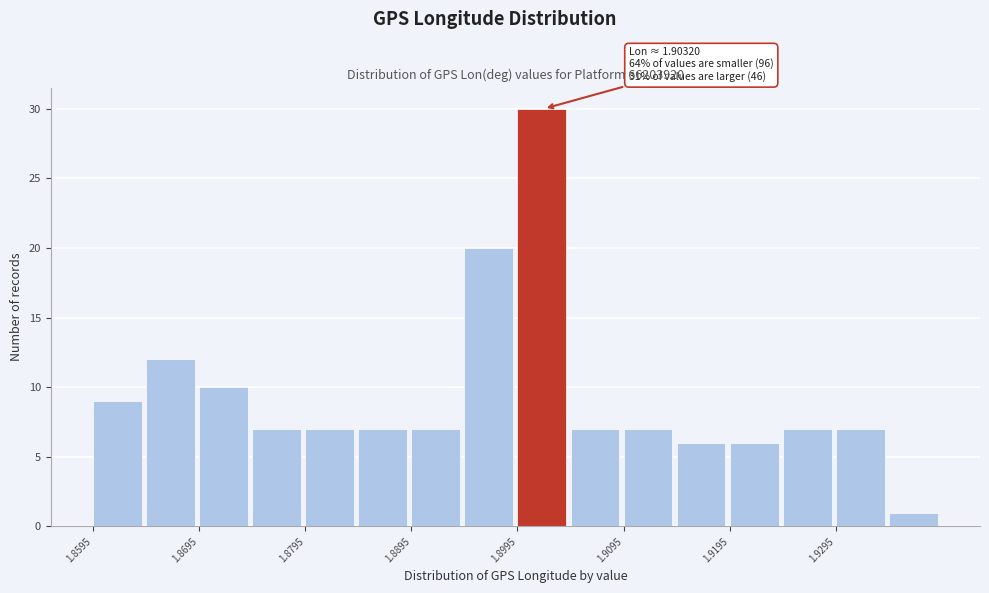

Which range on the x-axis has the tallest bar?

1.900 to 1.905